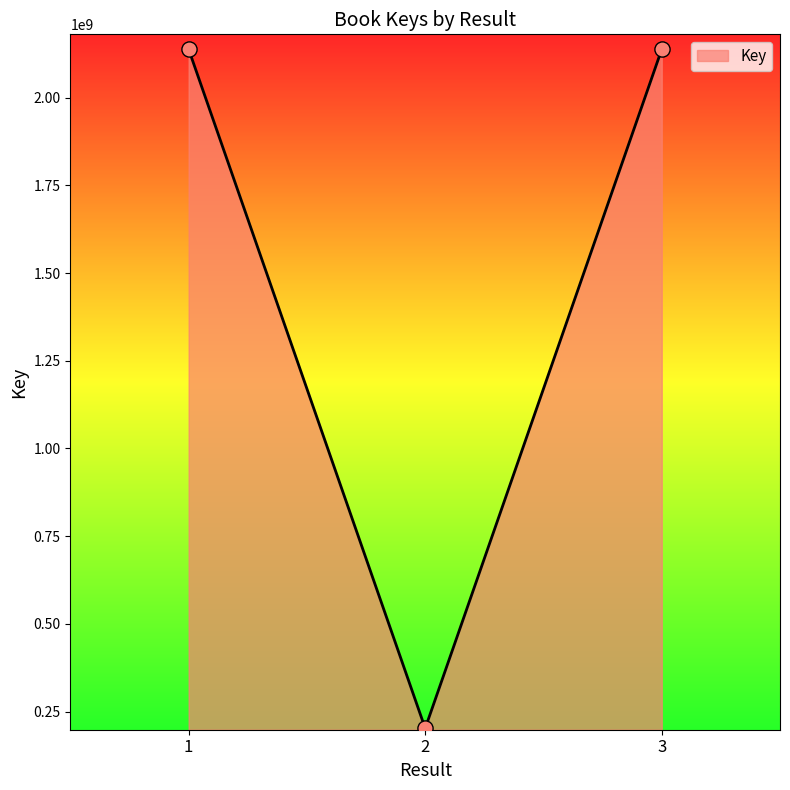

Between 2 and 1, which is larger?

1